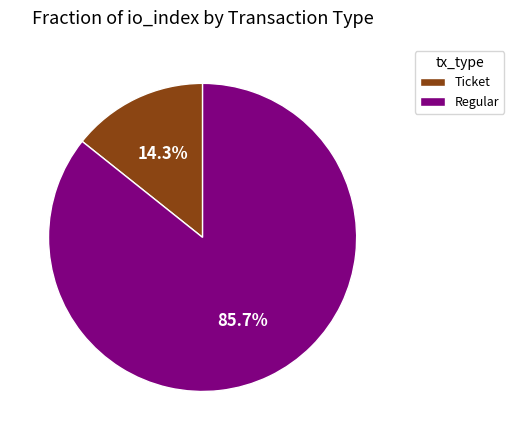

Which category accounts for the majority?

Regular